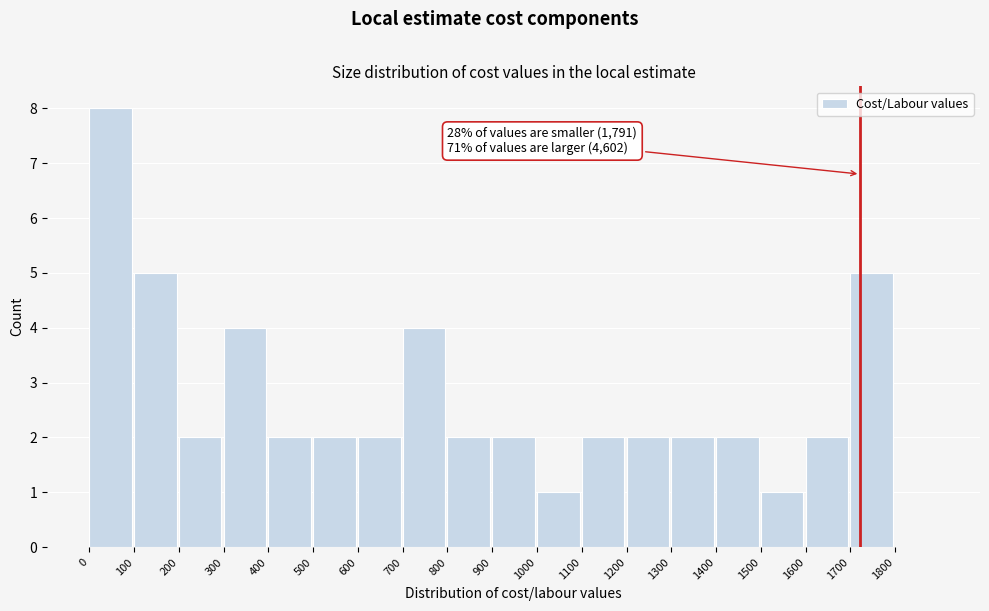

Which range on the x-axis has the tallest bar?

0 to 100